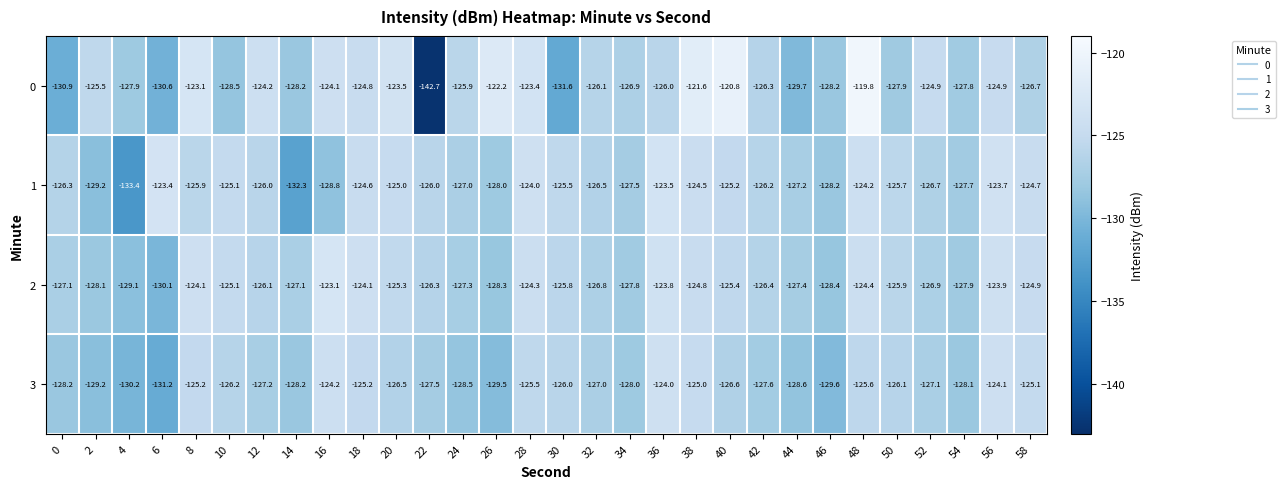

What is the greatest value displayed?

-119.8